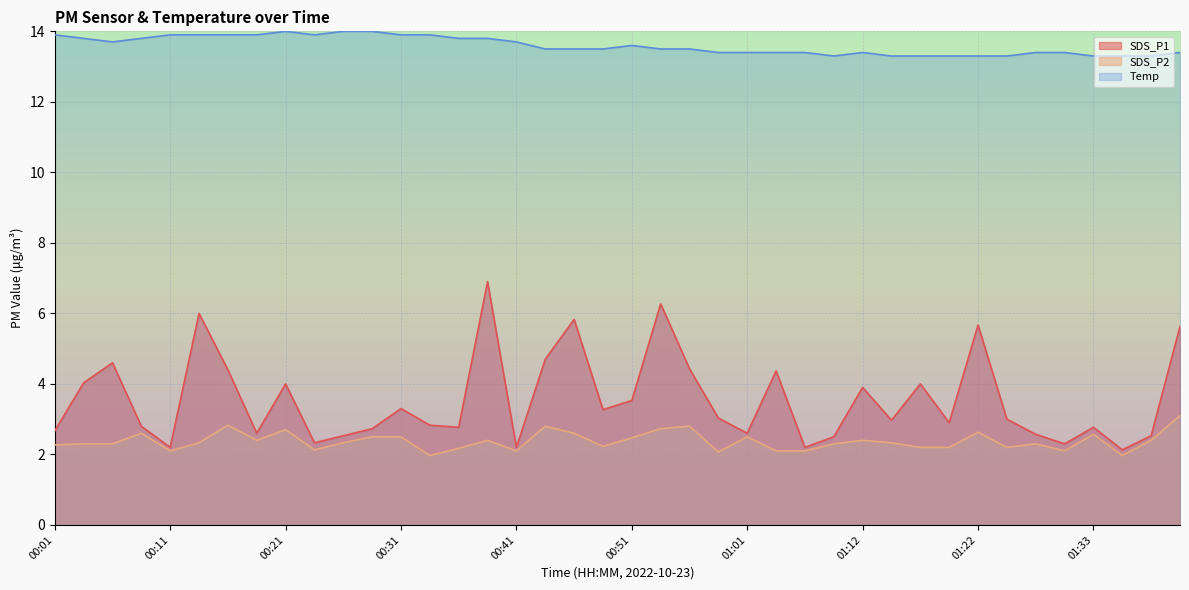

Which series has the widest spread of values?

SDS_P1